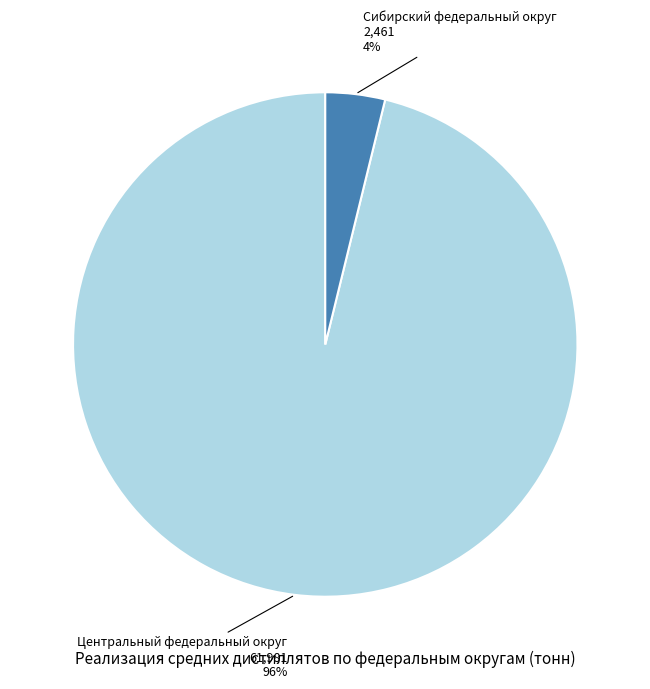

To the nearest percent, what percentage of the pie is Сибирский федеральный округ?

4%